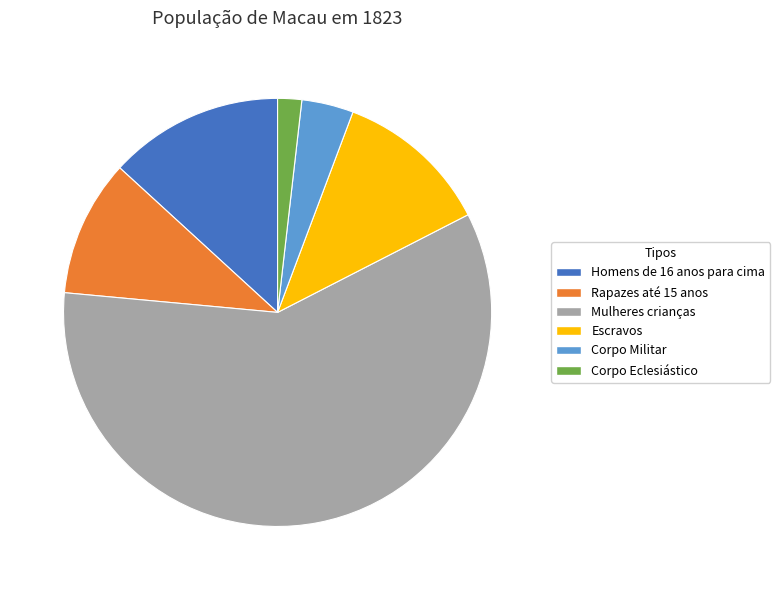

Count the number of slices in the pie.

6